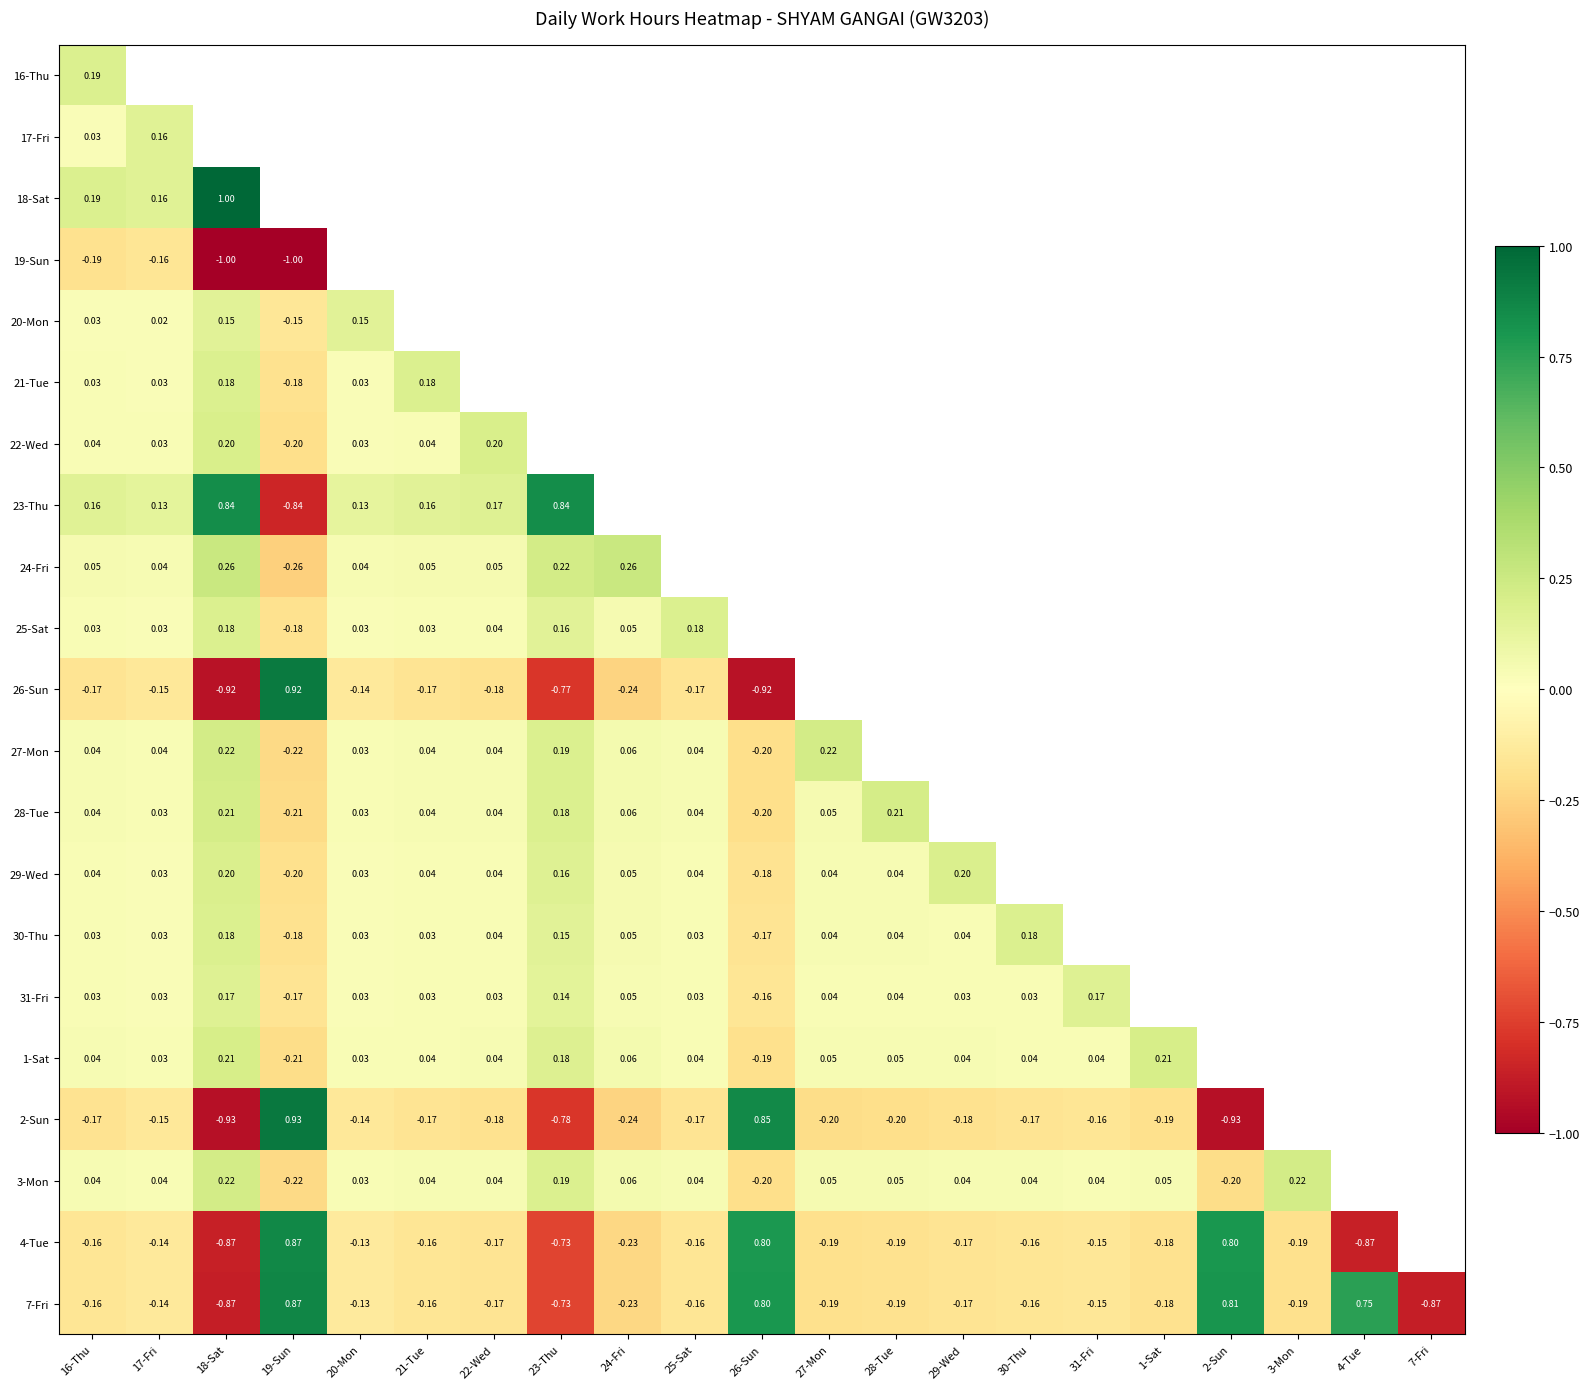

Is the value of 18-Sat at 18-Sat greater than the value of 4-Tue at 17-Fri?

Yes